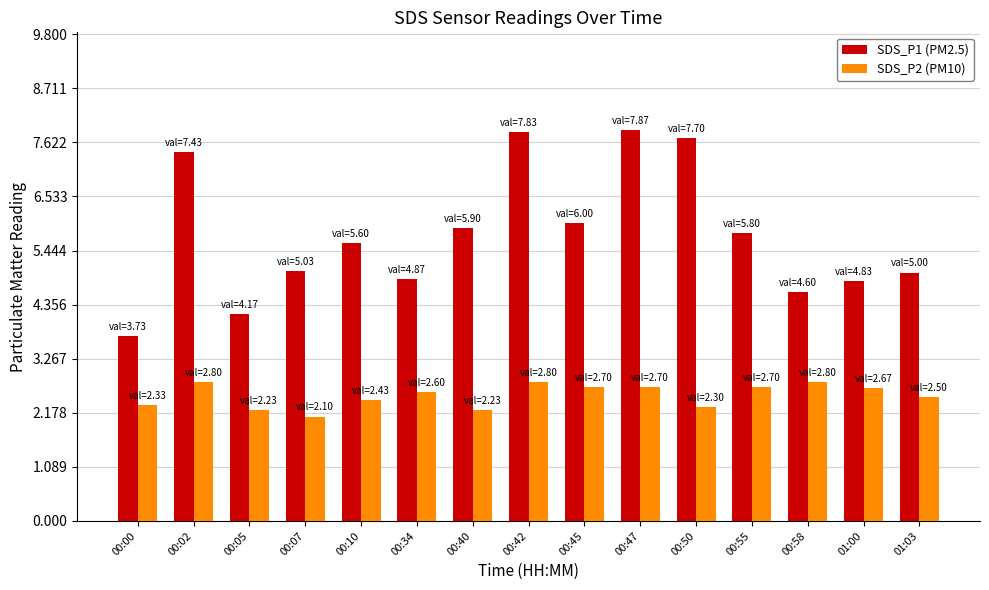

What is the maximum value shown in the chart?

7.9